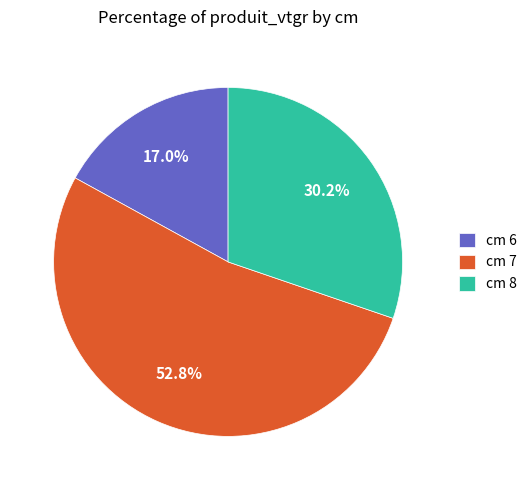

Does cm 7 represent more than half of the total?

Yes